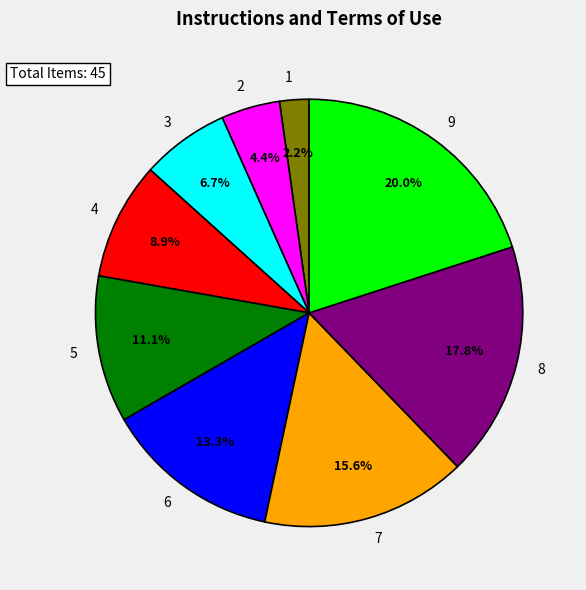

How many segments does this pie chart have?

9